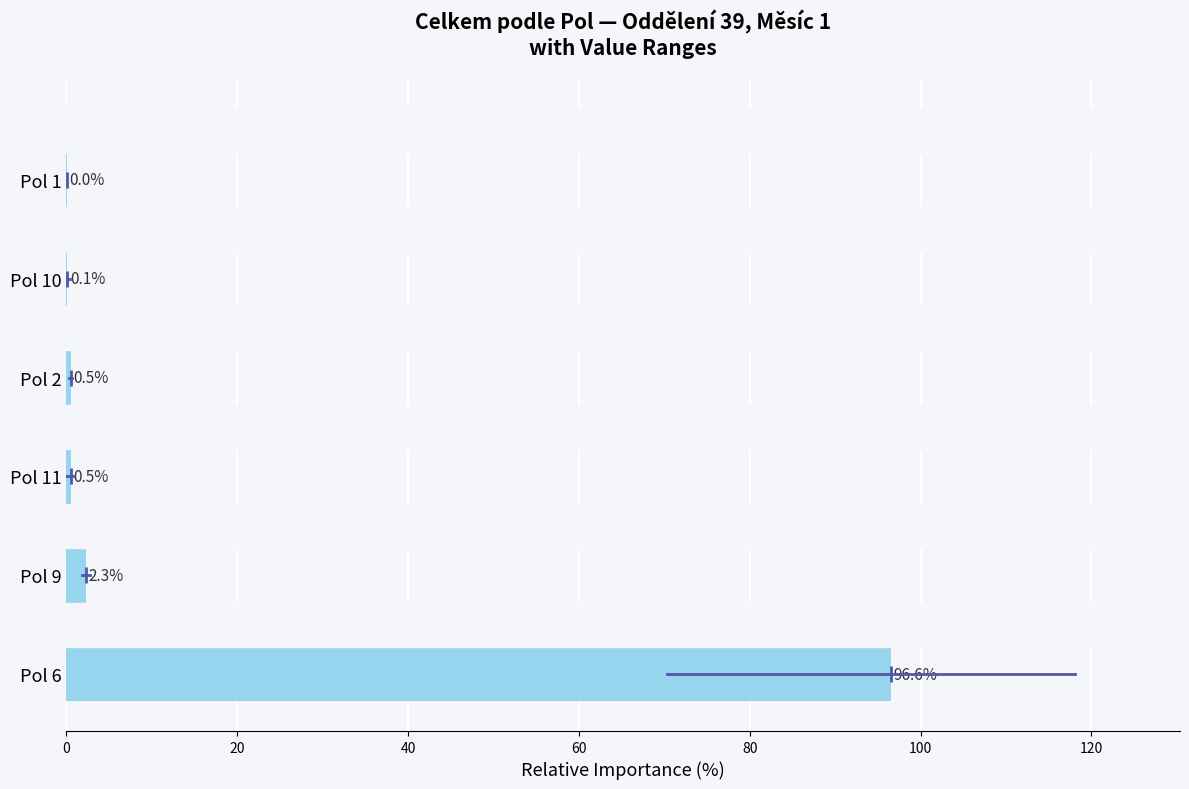

Is it true that the value at Pol 6 is 96.6?

True